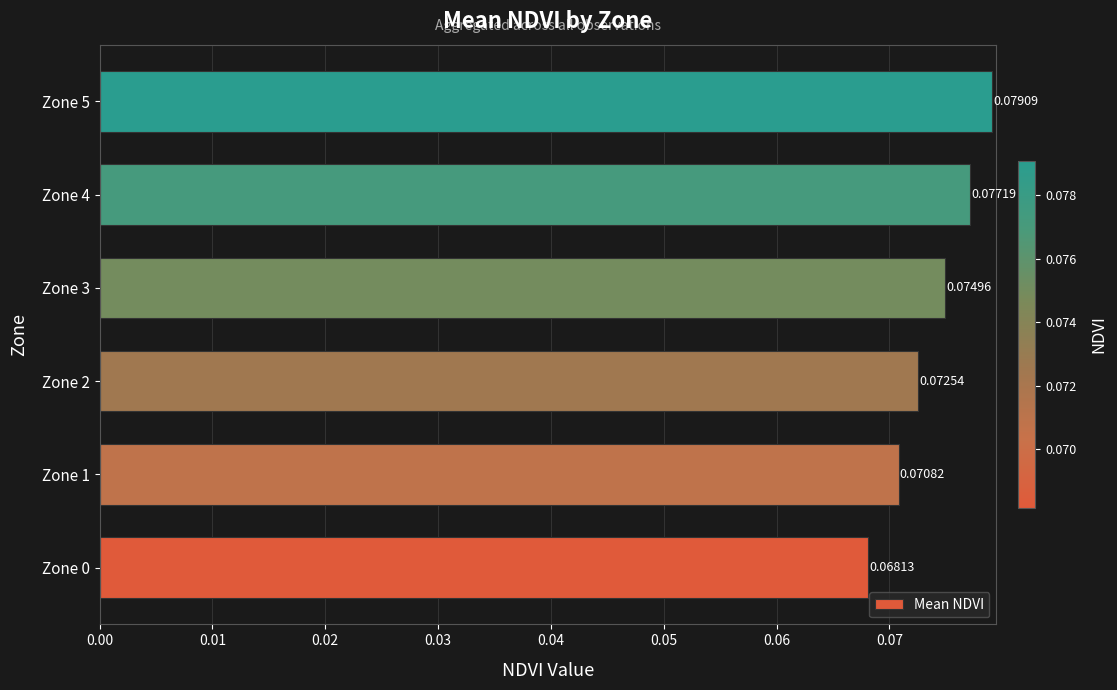

Rank the categories by value from lowest to highest.

Zone 0, Zone 1, Zone 2, Zone 3, Zone 4, Zone 5